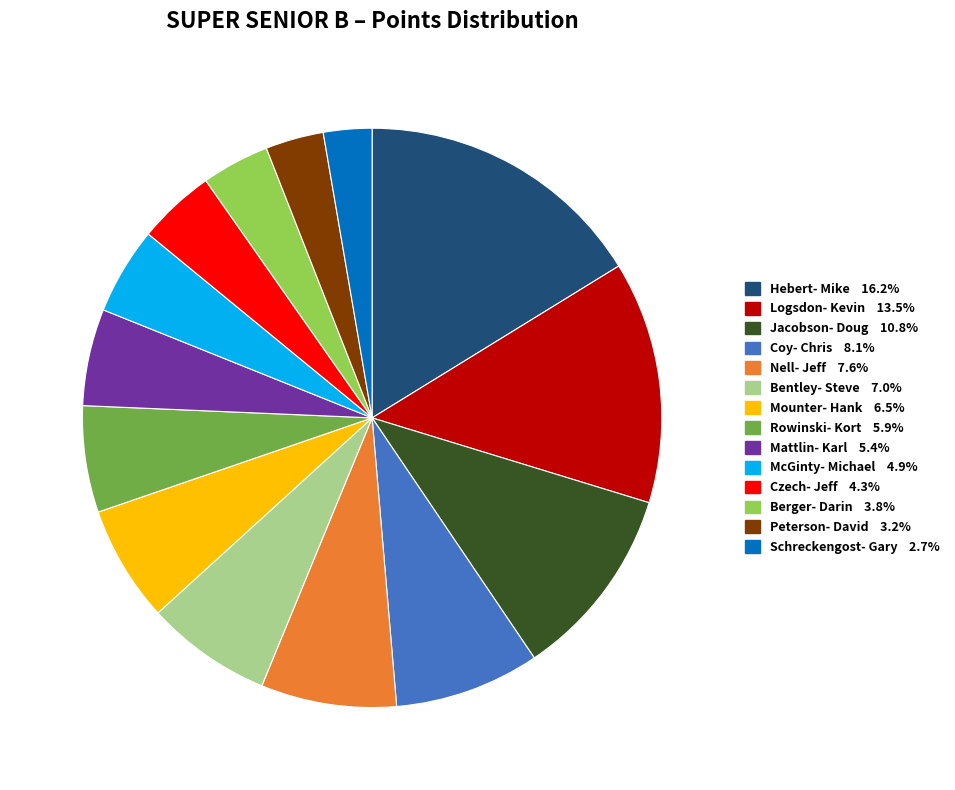

Approximately how many times larger is the value at Logsdon- Kevin compared to Bentley- Steve?

1.9